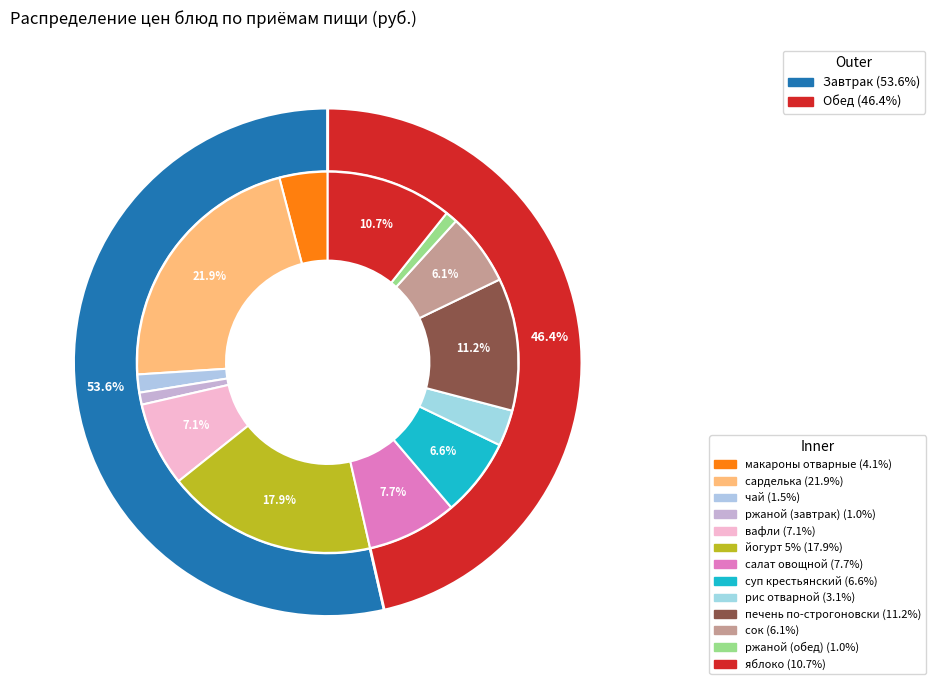

The чай slice represents 7% of the pie. True or false?

False